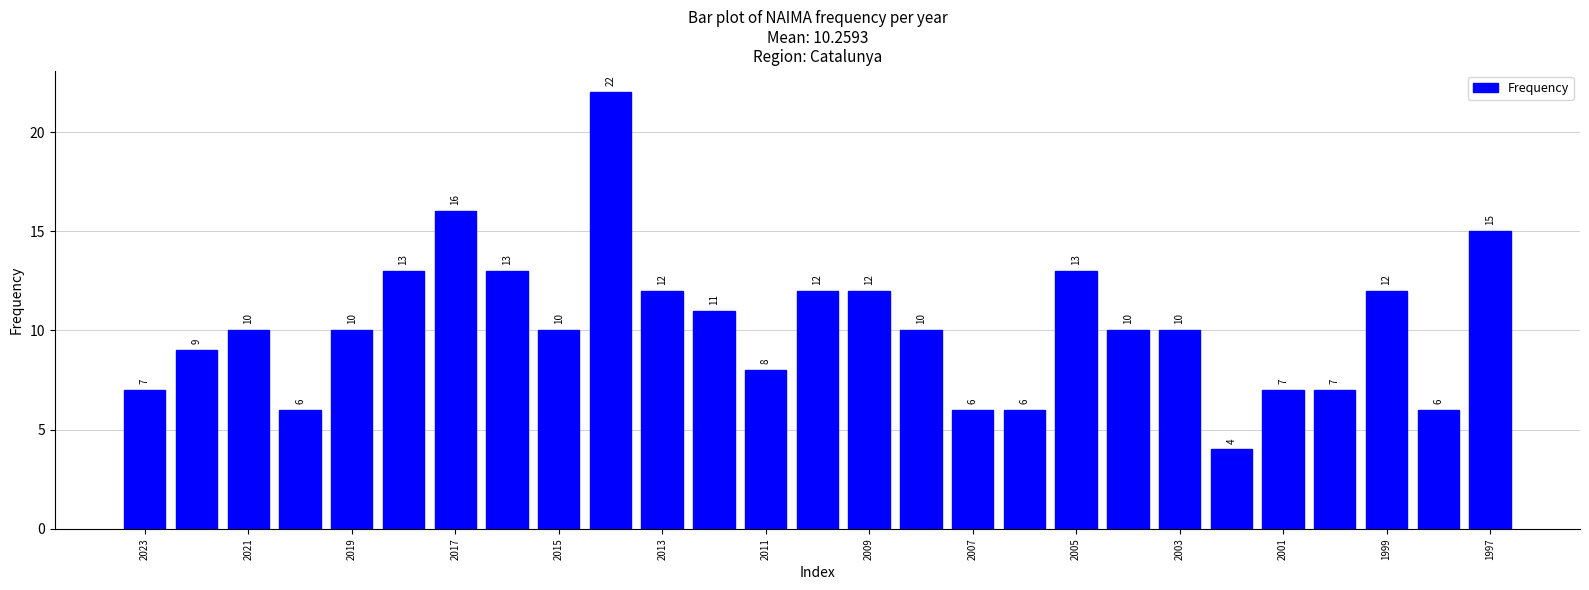

What is the value of the 13th bar from the left?

8